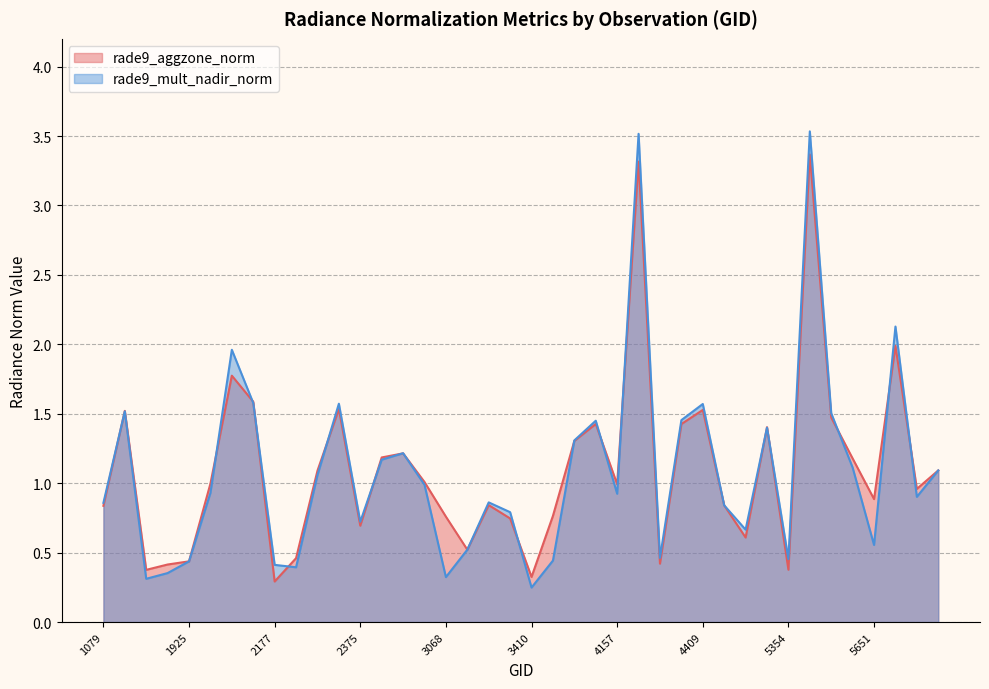

What is the sum of the rade9_aggzone_norm values at 4103 and 2213?

1.9